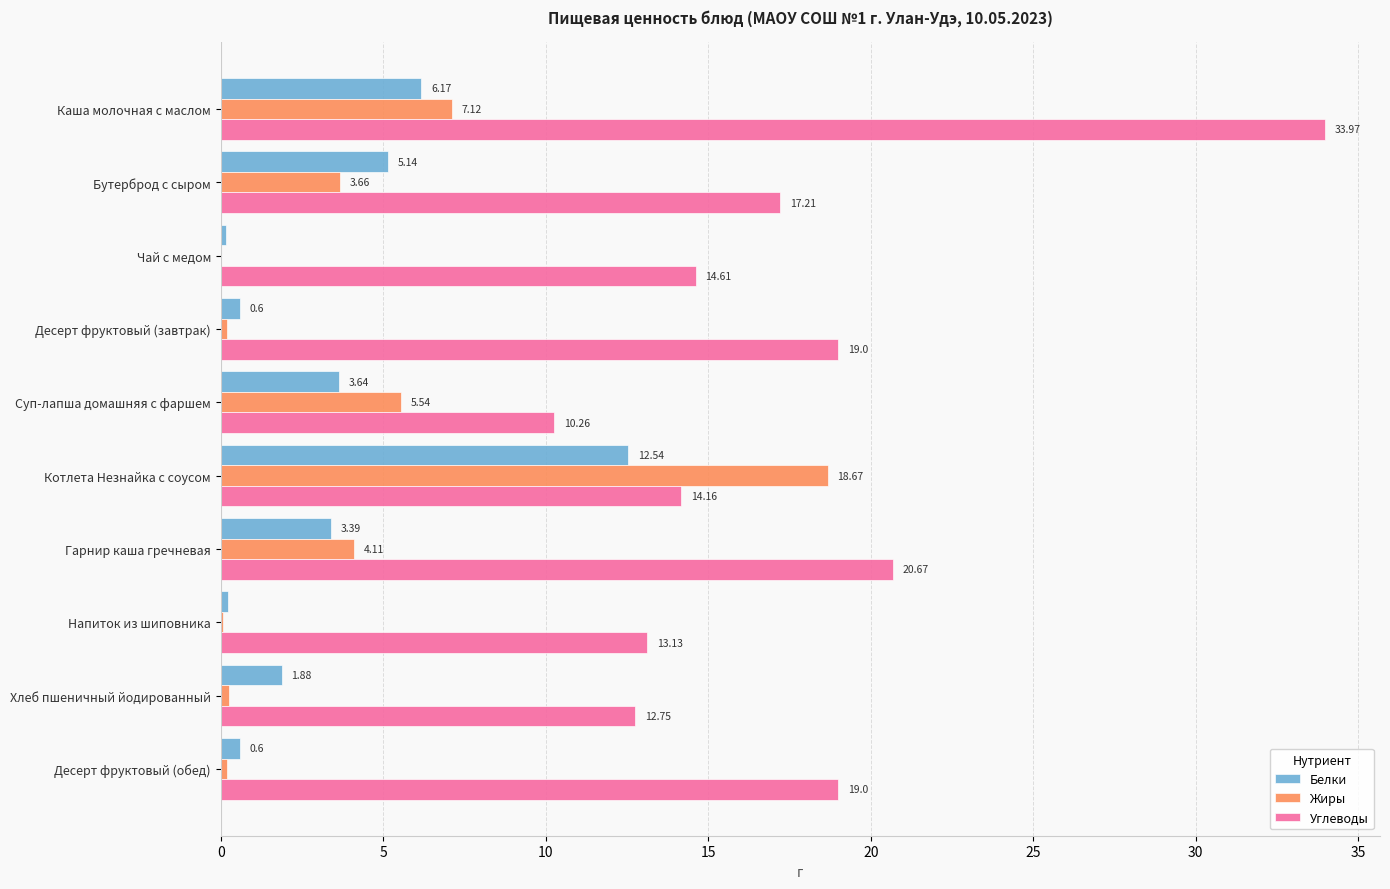

Which series changed the most between Бутерброд с сыром and Суп-лапша домашняя с фаршем?

Углеводы